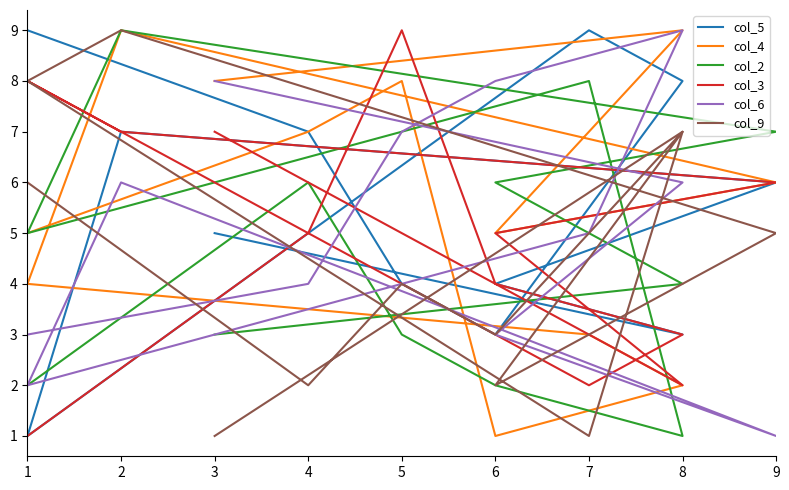

Which series has the largest total across all categories?

col_4